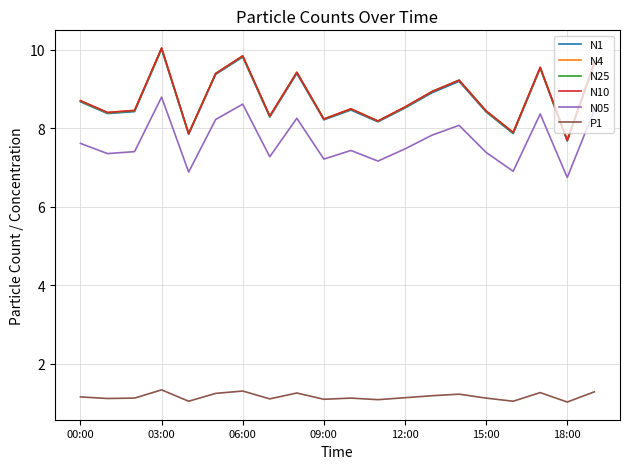

True or false: N4 and N1 intersect in this chart.

False